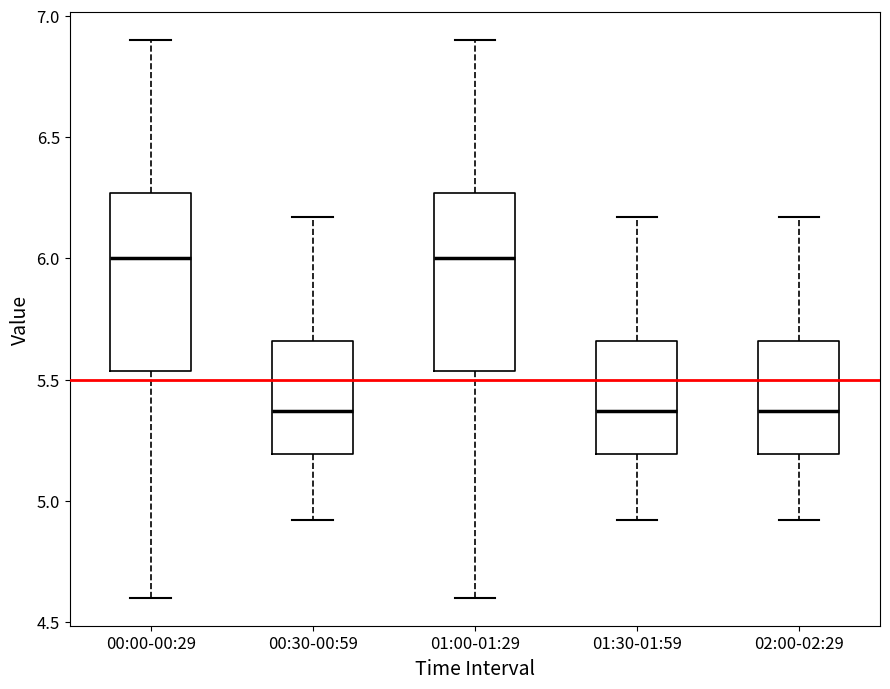

Reading left to right, transcribe this box plot: for each box, give where its median line is, the range the box spans, and where its two whiskers end, as read against the y-axis. The values are not printed on the chart, so give them approximately, as read against the axis.

00:00-00:29: median 6.00, box 5.55 to 6.25, whiskers 4.60 to 6.90
00:30-00:59: median 5.35, box 5.20 to 5.65, whiskers 4.90 to 6.15
01:00-01:29: median 6.00, box 5.55 to 6.25, whiskers 4.60 to 6.90
01:30-01:59: median 5.35, box 5.20 to 5.65, whiskers 4.90 to 6.15
02:00-02:29: median 5.35, box 5.20 to 5.65, whiskers 4.90 to 6.15